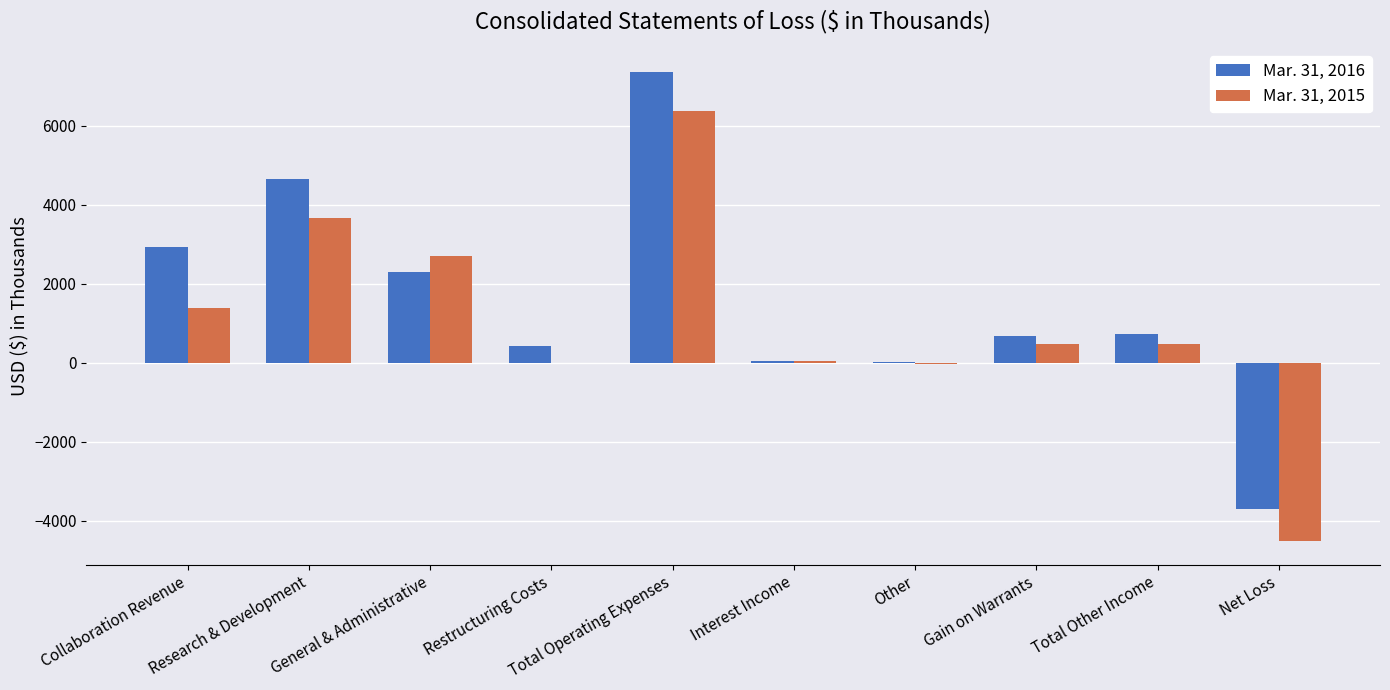

At which label is Mar. 31, 2016 closest to 1832?

General & Administrative